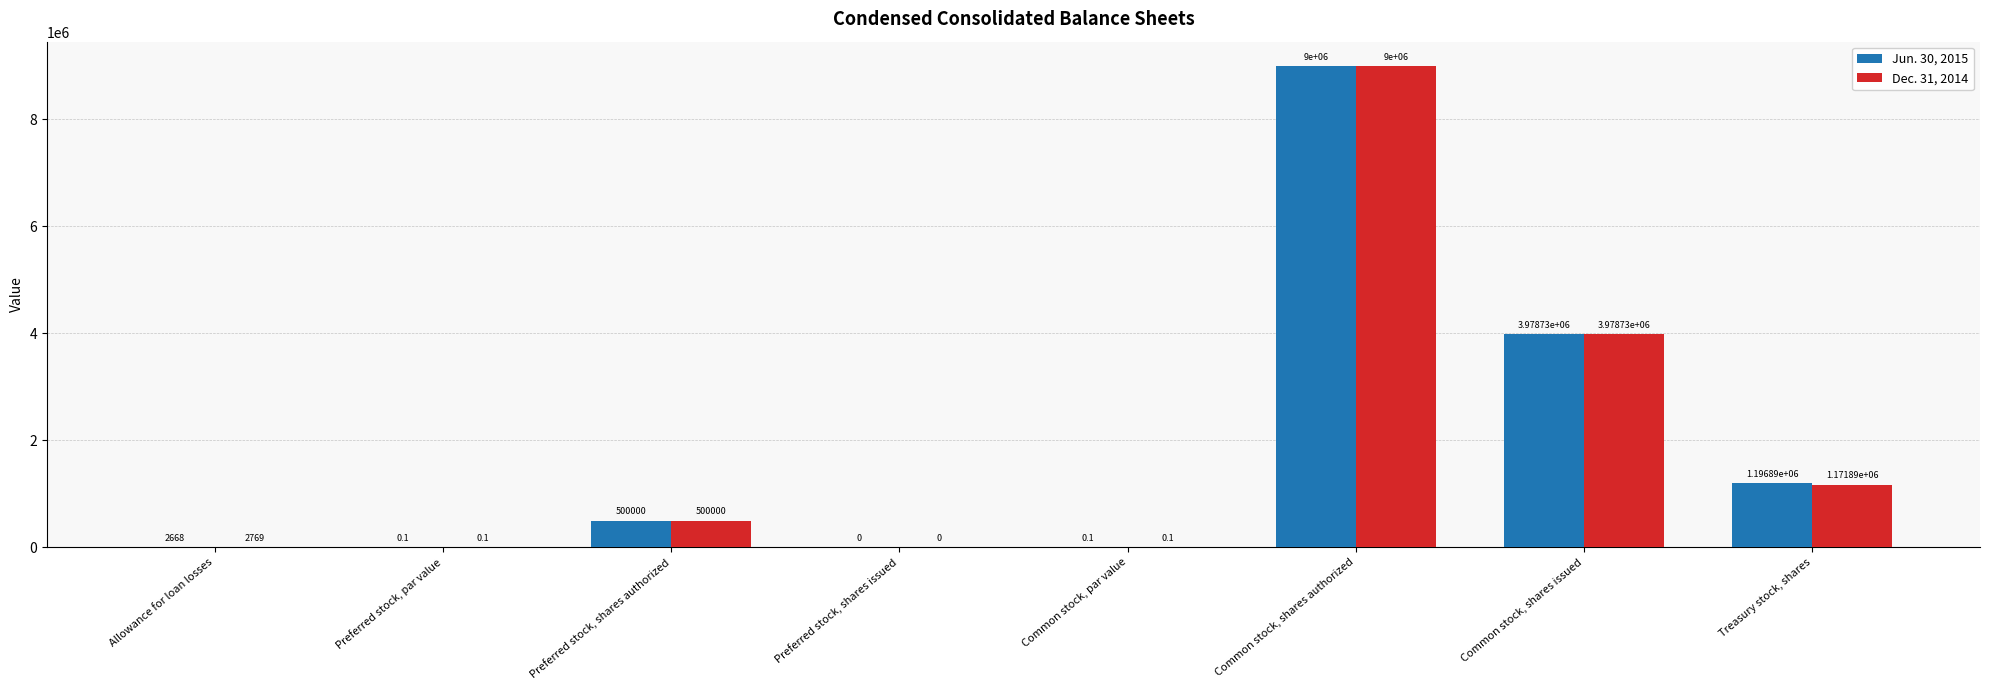

True or false: Jun. 30, 2015 has a value of 1196892.0 at Treasury stock, shares.

True